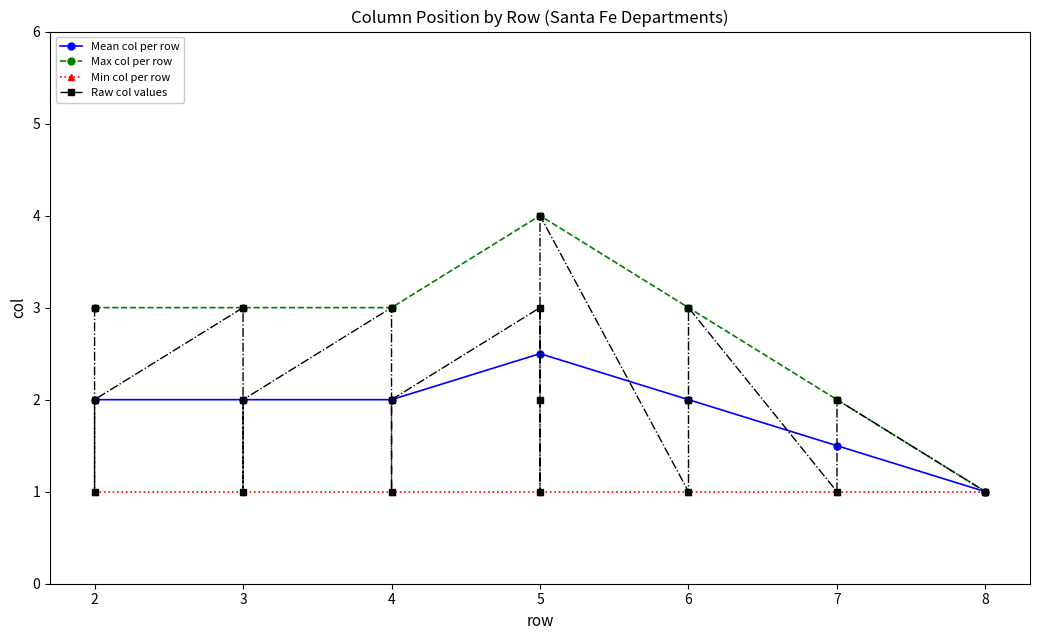

Where is the first local maximum?

3